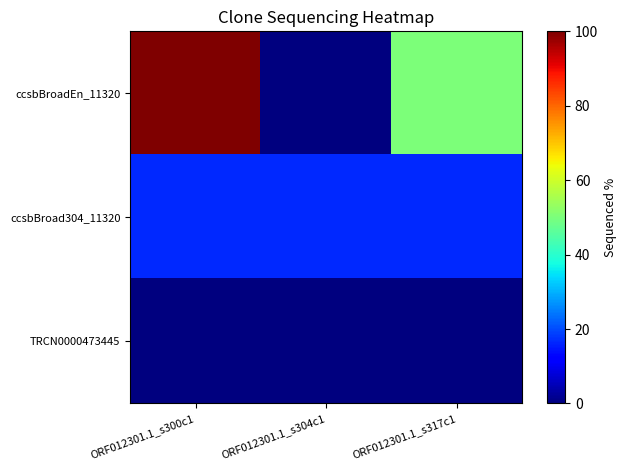

Which series has the largest total across all categories?

ccsbBroadEn_11320